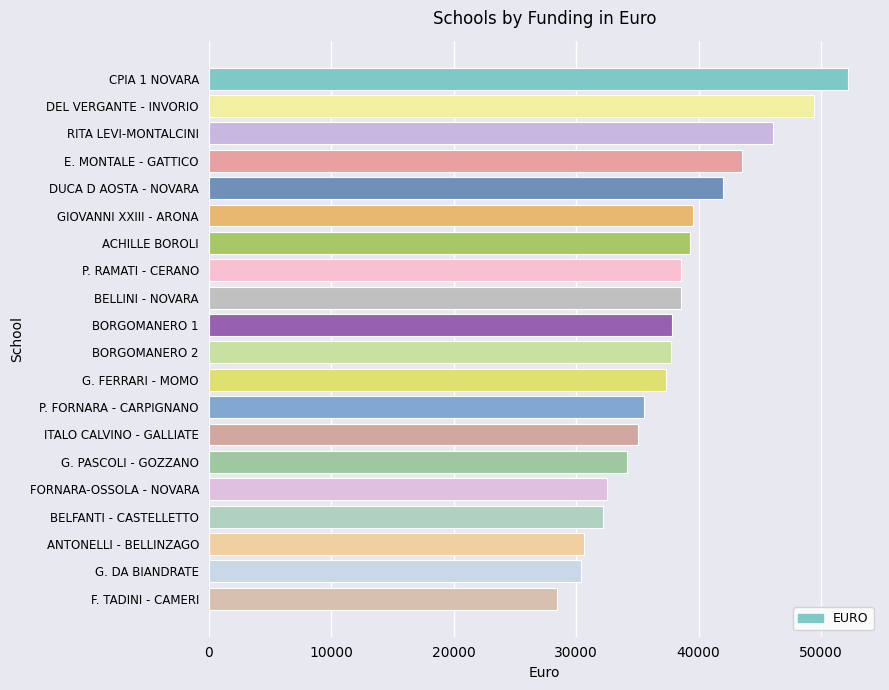

The value at ITALO CALVINO - GALLIATE is 35049.9. True or false?

True